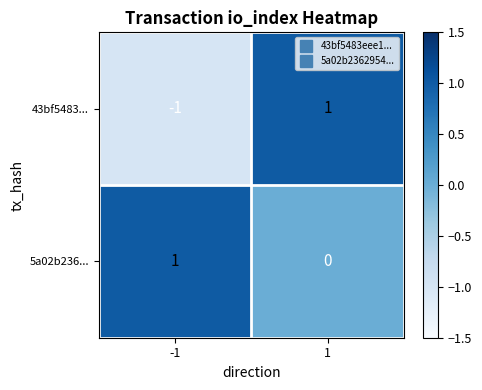

Reading left to right, what are all the values shown in this chart?

43bf5483...: -1	1
5a02b236...: 1	0